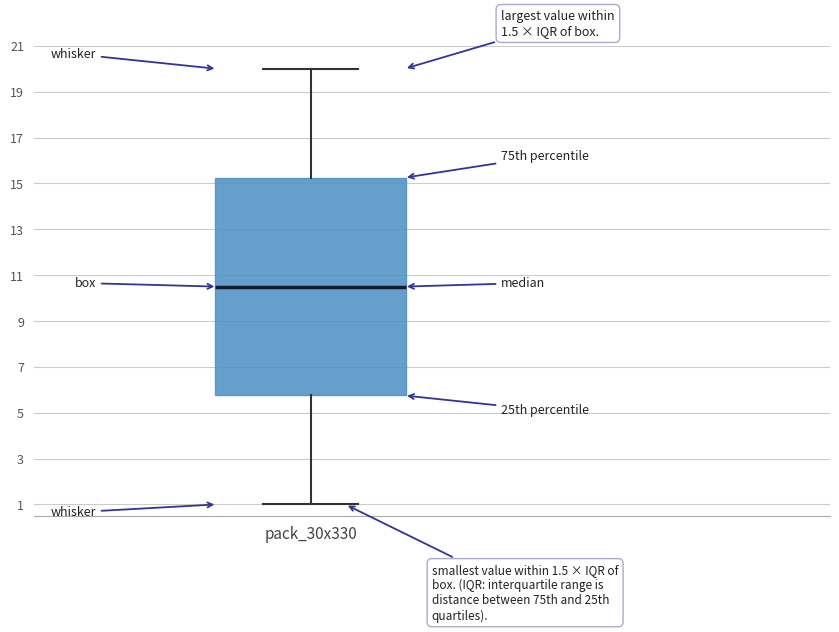

Transcribe this box plot: give where the median line is, the range the box spans, and where the two whiskers end, as read against the y-axis. The values are not printed on the chart, so give them approximately, as read against the axis.

median 10.6, box 5.8 to 15.2, whiskers 1.0 to 20.0